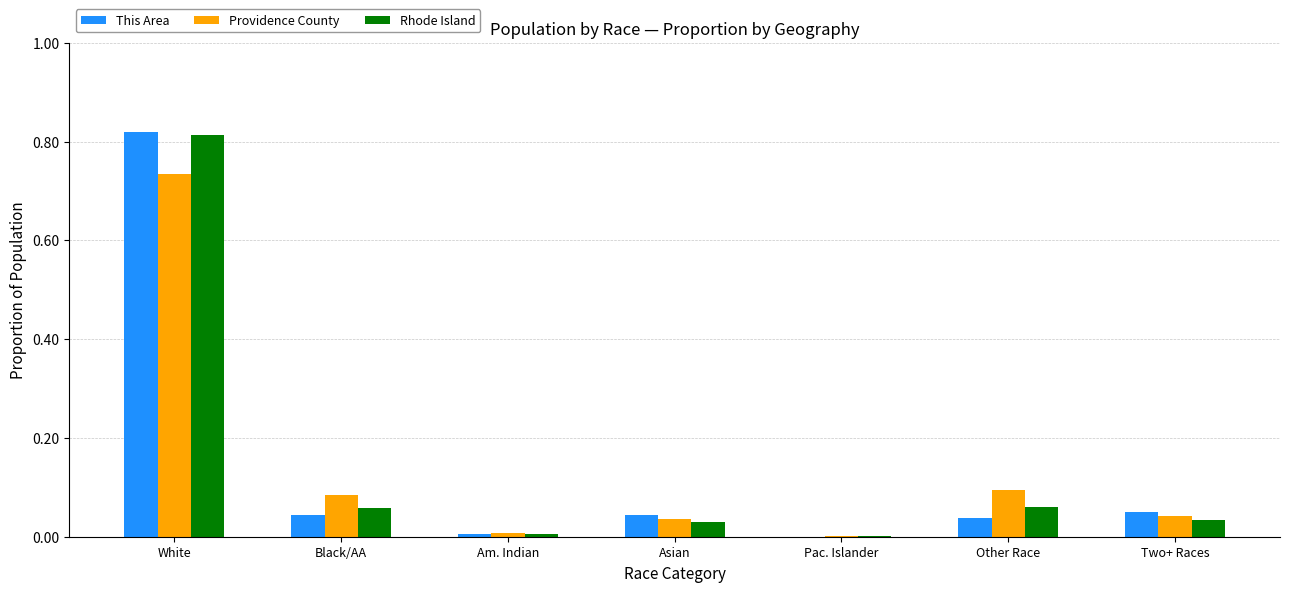

Does the chart contain stacked bars?

No